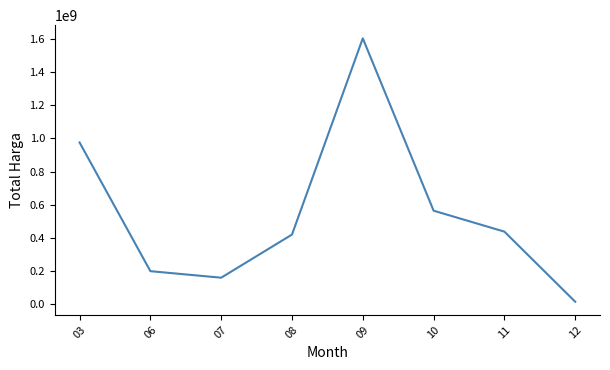

Reading left to right, transcribe all the data shown in this chart.

03=975830025	06=199200000	07=159750000	08=420075000	09=1604159000	10=564171150	11=437660000	12=14750000